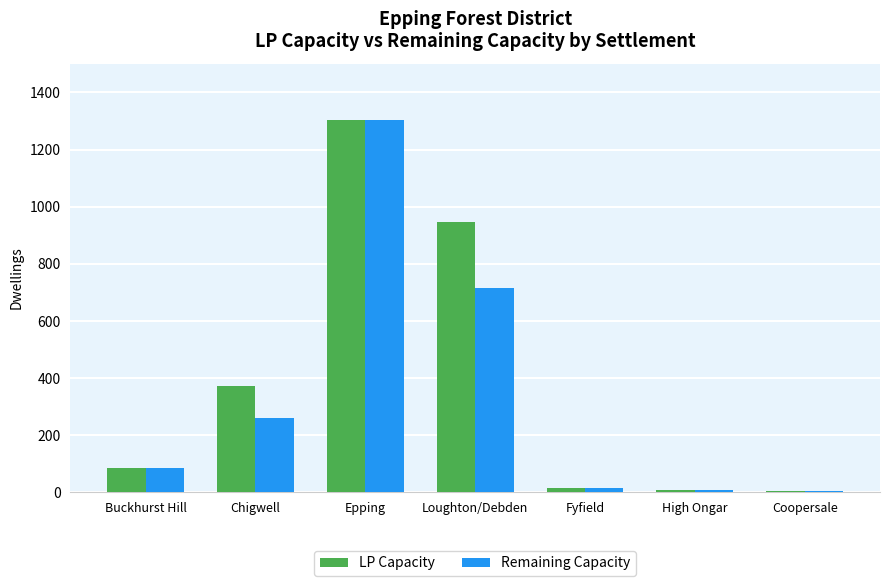

Where is Remaining Capacity nearest to the value 654?

Loughton/Debden